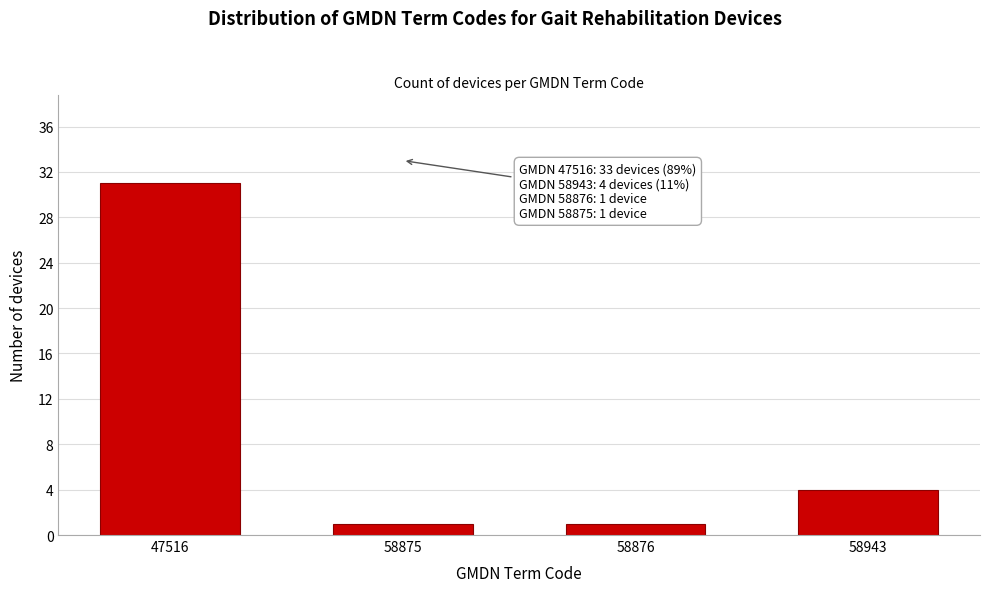

Reading right to left, list all the values displayed in this chart.

58943=4	58876=1	58875=1	47516=31